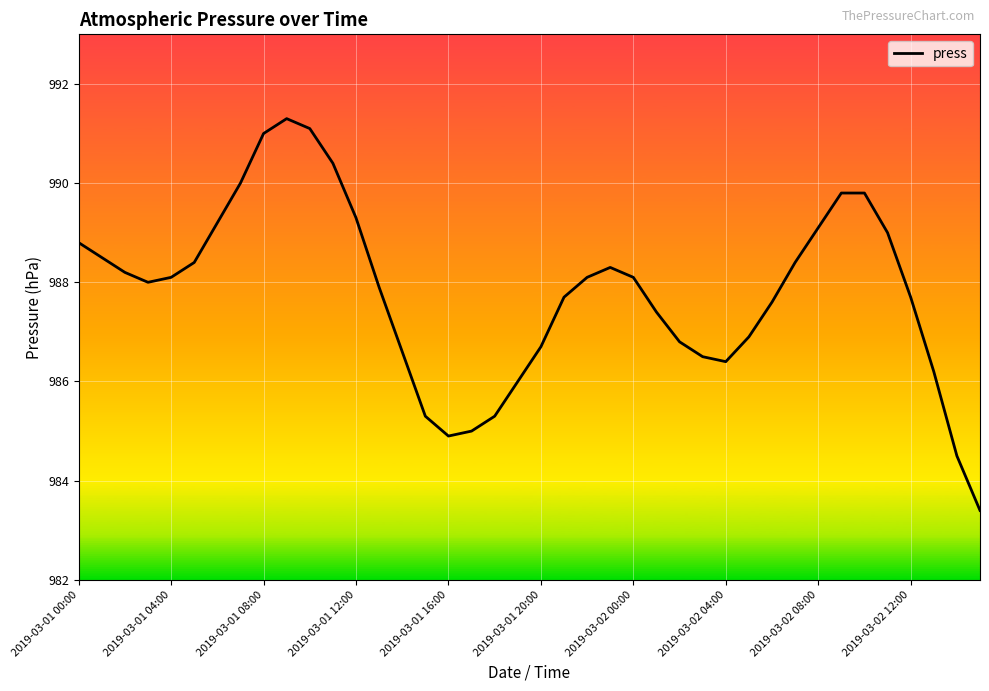

What is the difference between the maximum and minimum values?

7.9